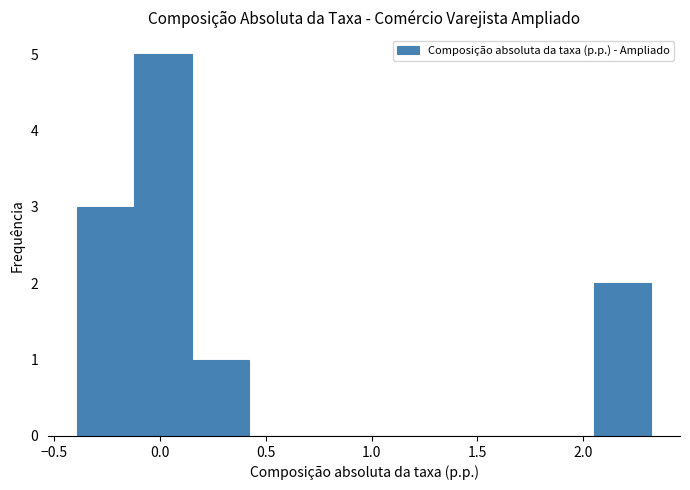

What is the height of the bar covering 2.05 to 2.30 on the x-axis? Neither the bar edges nor the heights are printed on the chart, so give them approximately, as read against the axes.

2